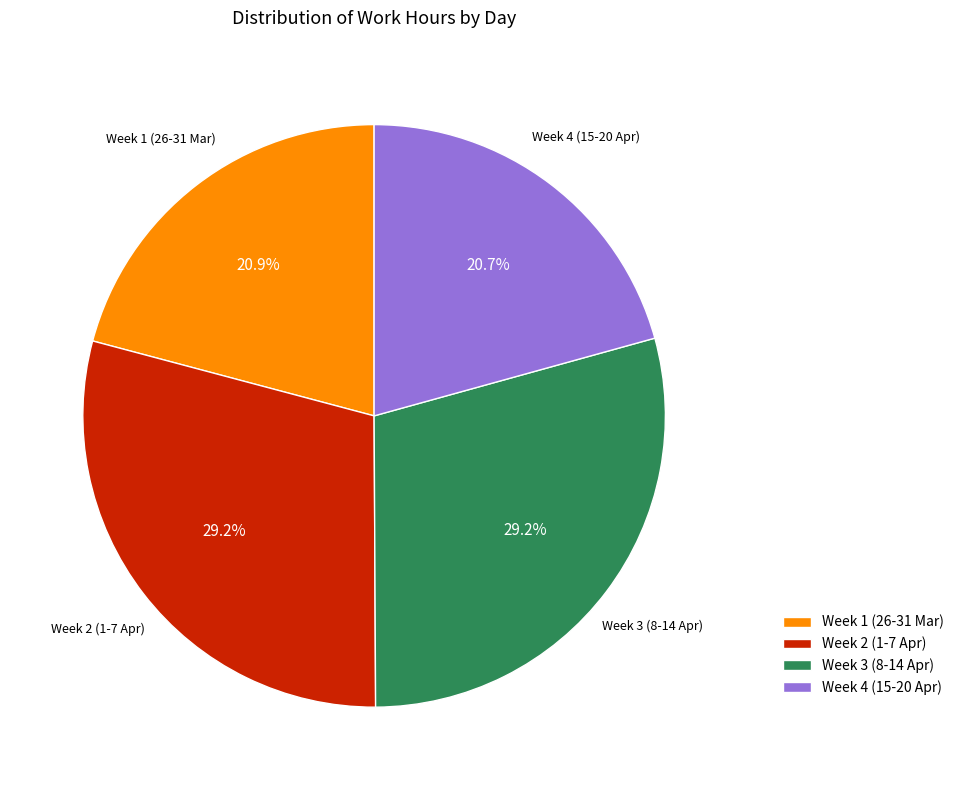

Does any single category account for the majority?

No